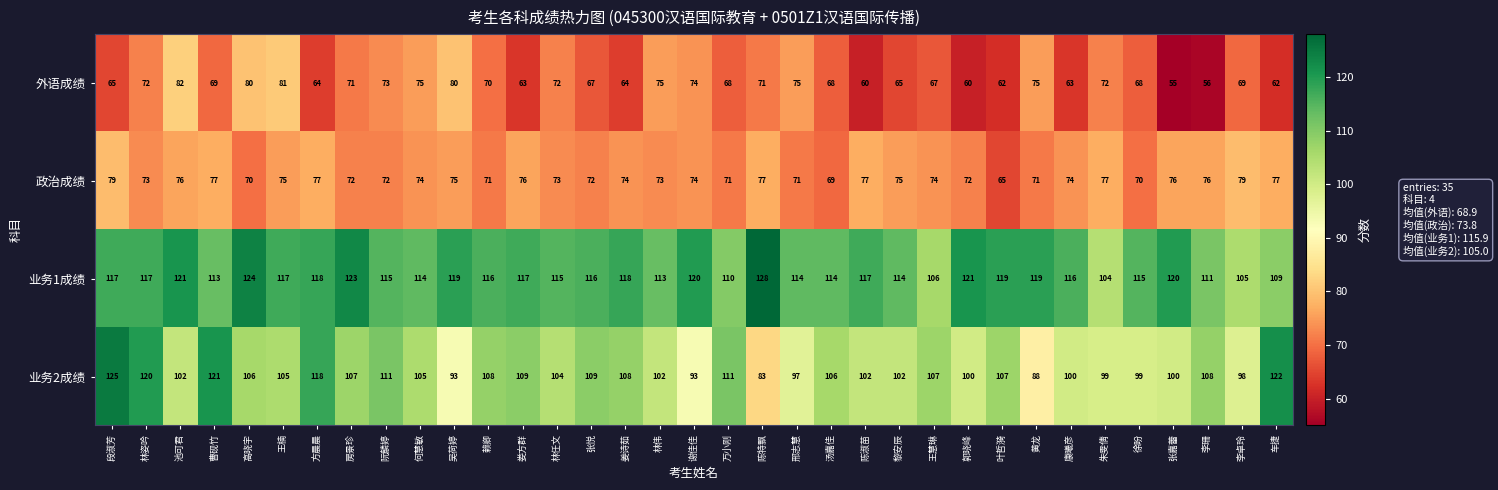

What is the average value of the 业务1成绩 series?

116